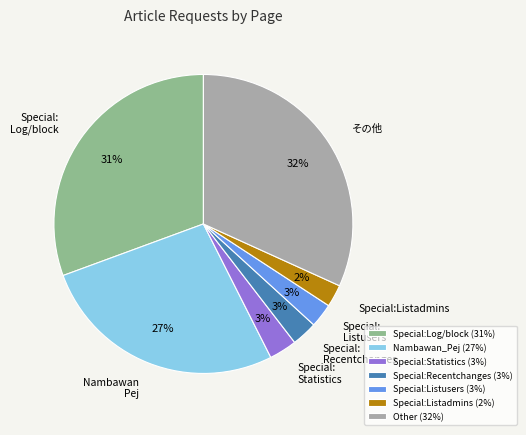

Is it true that Nambawan_Pej (27%) is 27% of the pie?

True